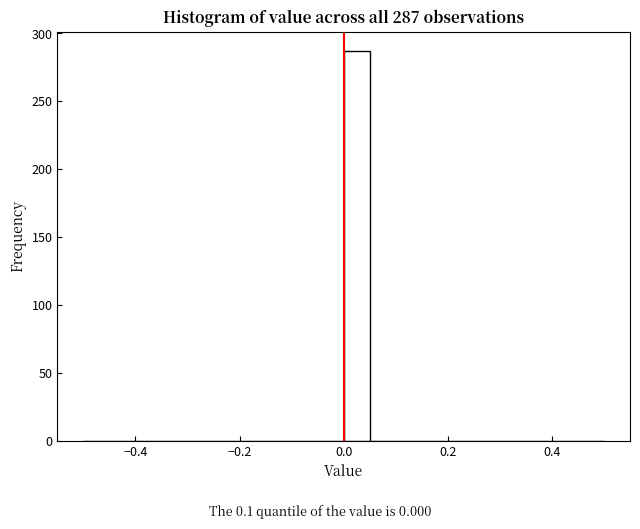

Around what value on the x-axis is the tallest bar? Give the approximate position of its centre, as read against the axis.

0.02